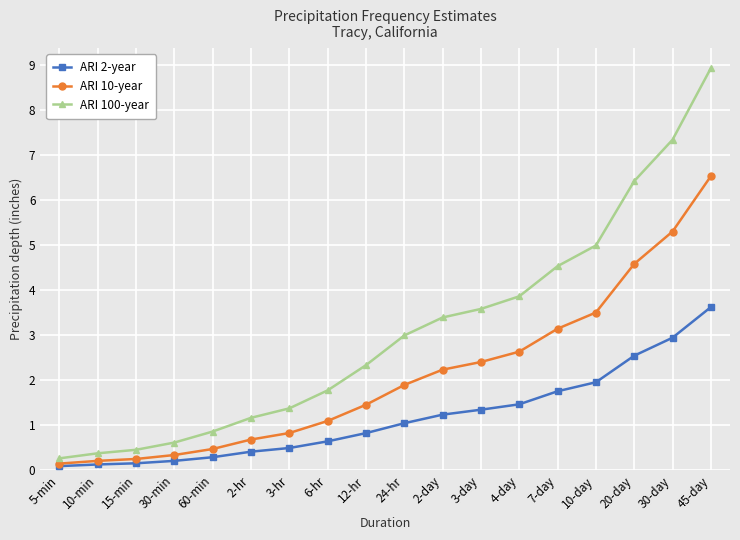

What is the value of the ARI 100-year point at the 11th from the left?

3.4